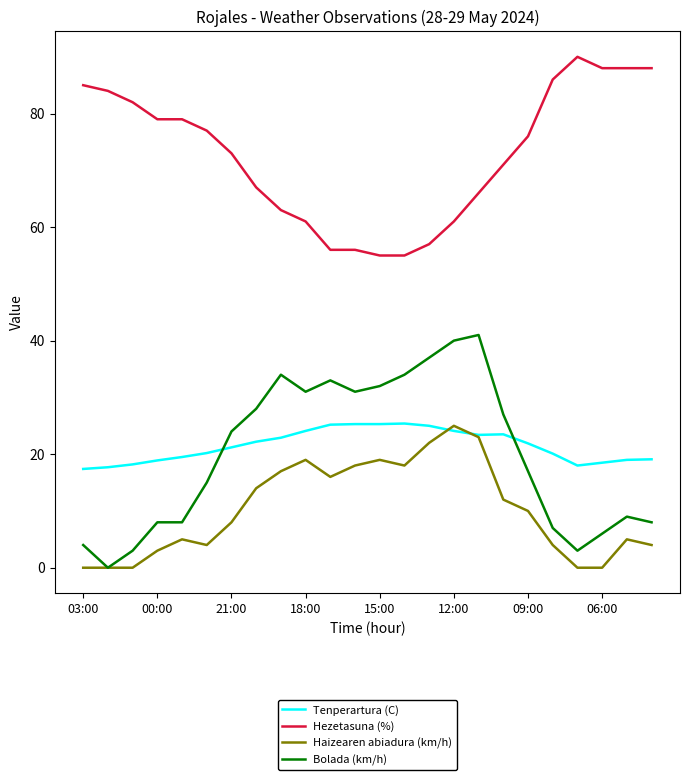

What is the highest value of the Tenperartura (C) series?

25.4